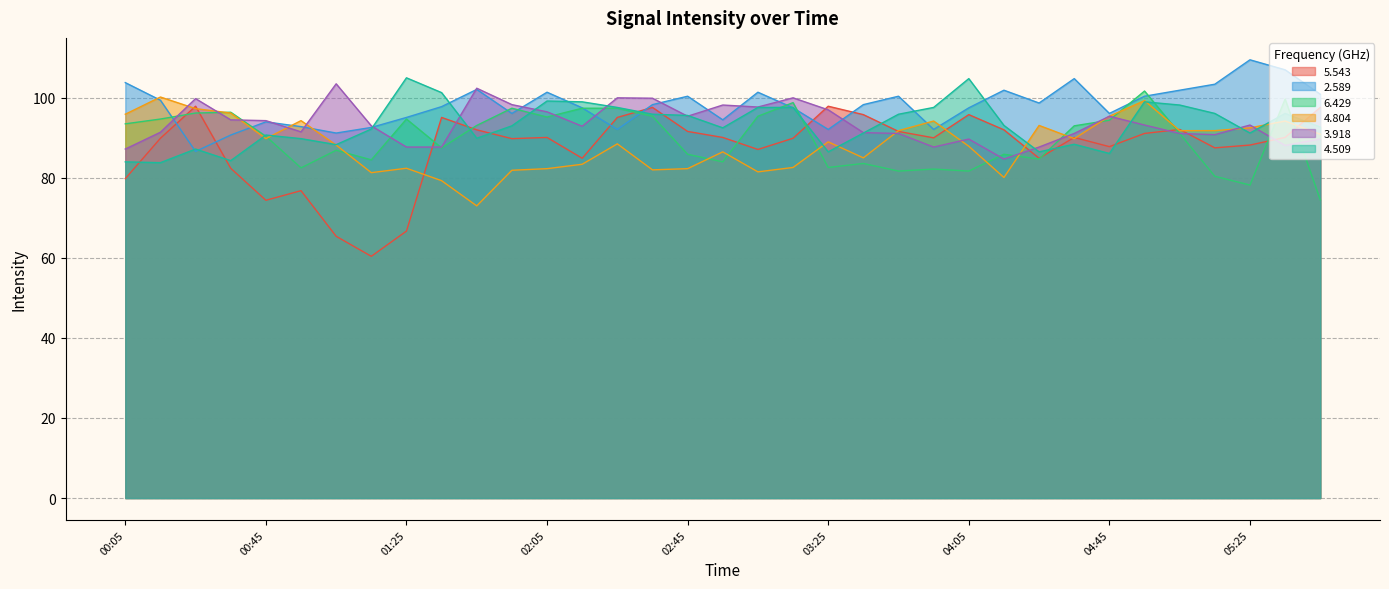

Is it true that 4.509 equals 18.9 at 01:55?

False